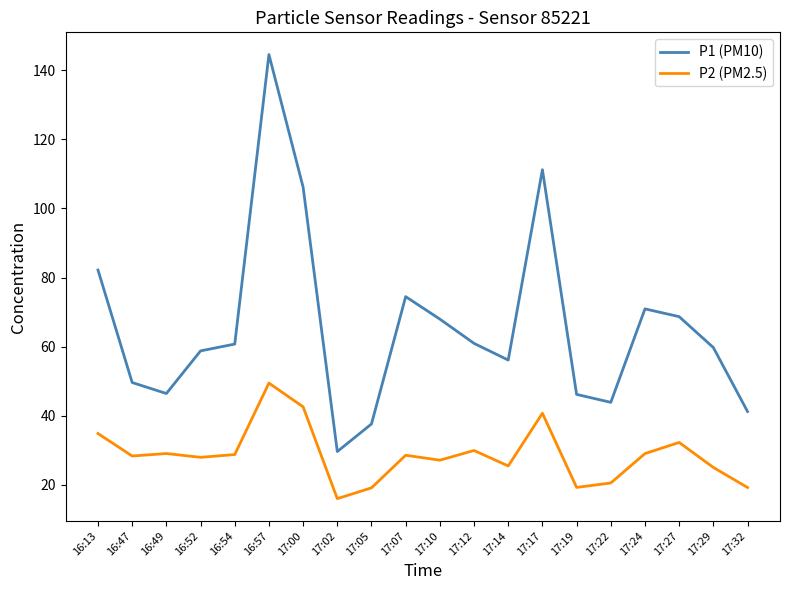

Which series changed the most between 16:49 and 16:57?

P1 (PM10)